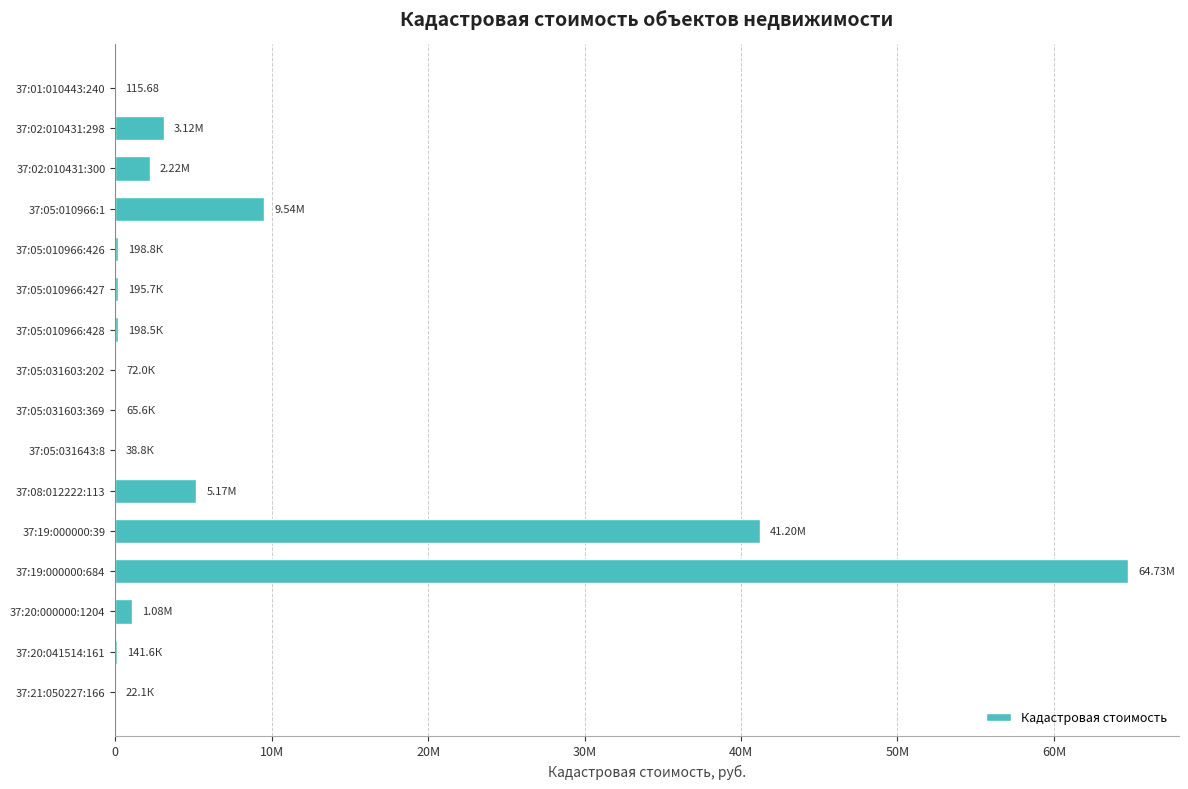

Are the bars horizontal?

Yes